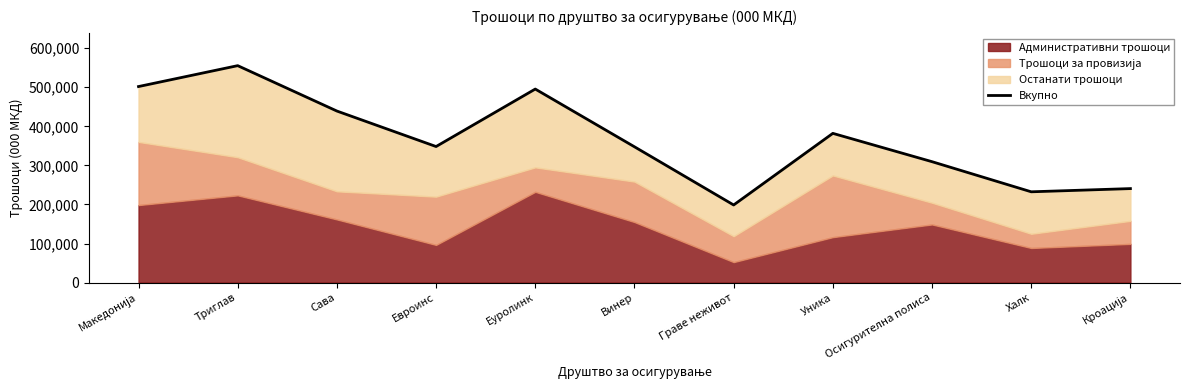

Rank the categories by value from highest to lowest.

Триглав, Македонија, Еуролинк, Сава, Уника, Евроинс, Винер, Осигурителна полиса, Кроација, Халк, Граве неживот